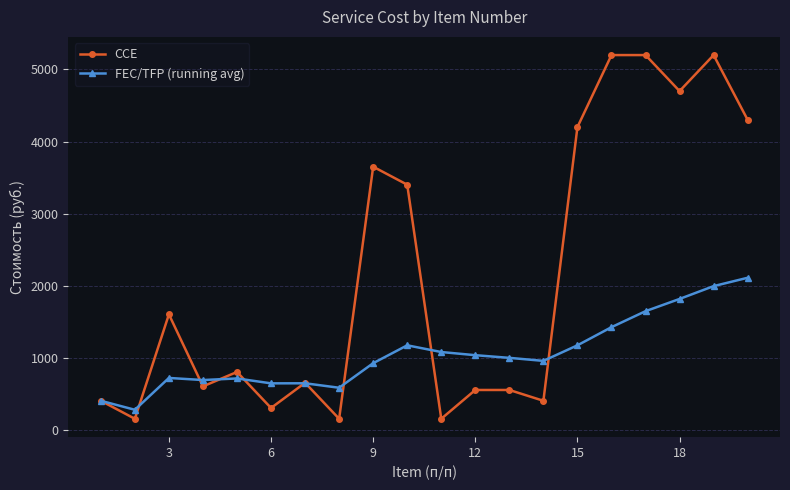

Which series has the widest spread of values?

CCE